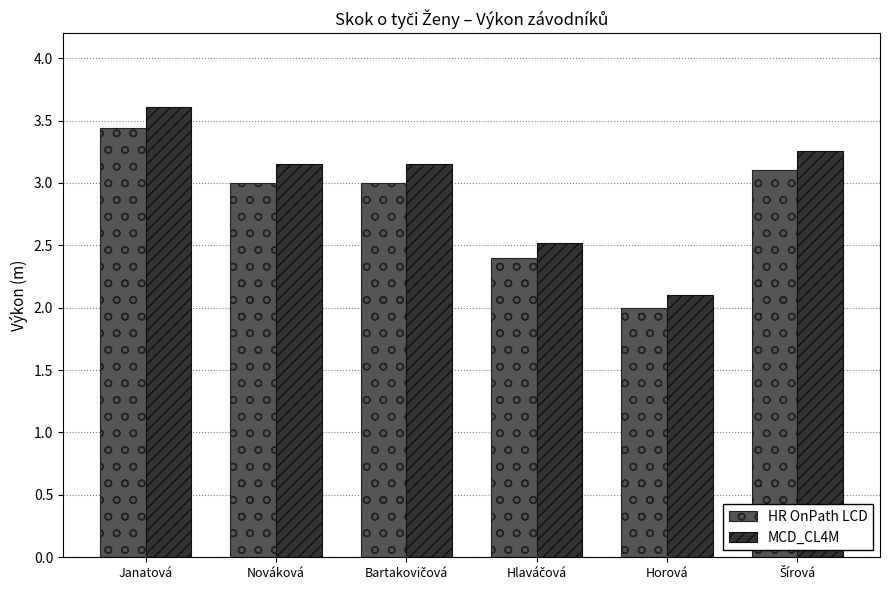

The value of HR OnPath LCD at Janatová is 3.4. True or false?

True